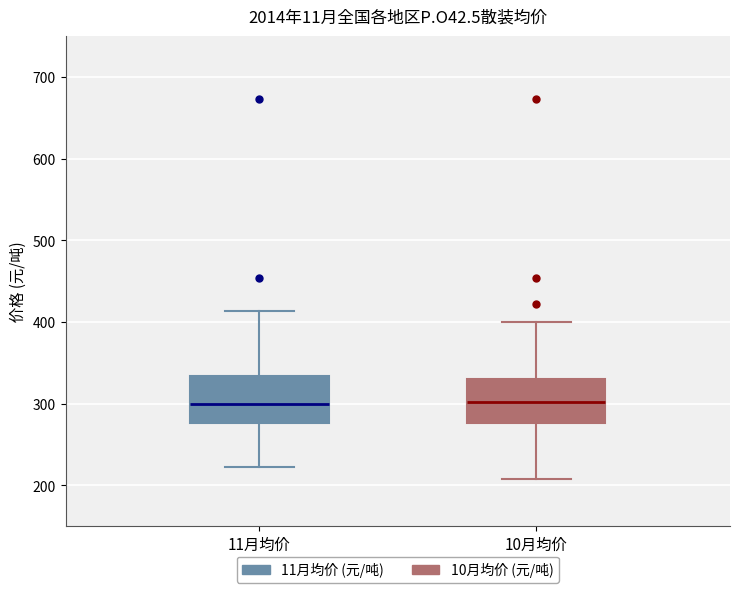

Reading left to right, read every box against the y-axis: the position of its median line, the range the box covers, and the ends of its whiskers. The values are not printed on the chart, so give them approximately, as read against the axis.

11月均价: median 300, box 280 to 330, whiskers 220 to 410
10月均价: median 300, box 280 to 330, whiskers 210 to 400